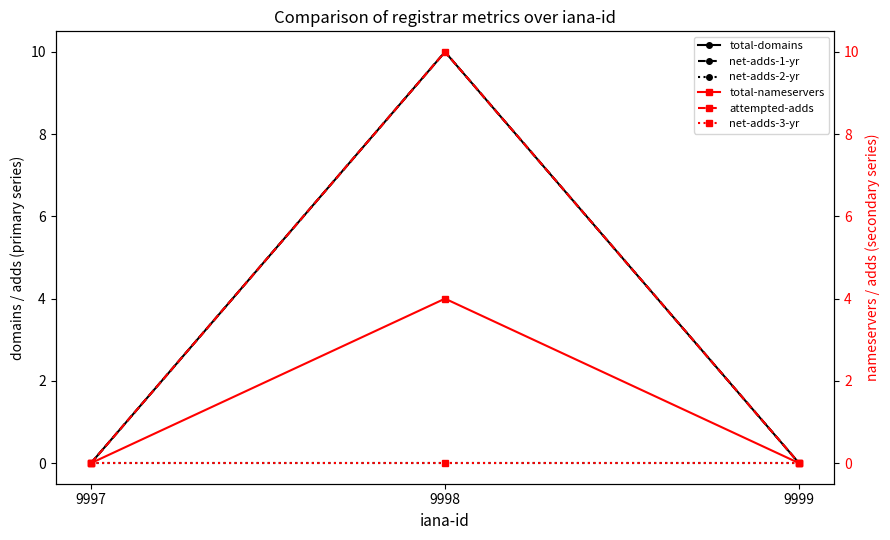

List the series in order of their peak value, highest first.

total-domains, net-adds-1-yr, attempted-adds, total-nameservers, net-adds-2-yr, net-adds-3-yr